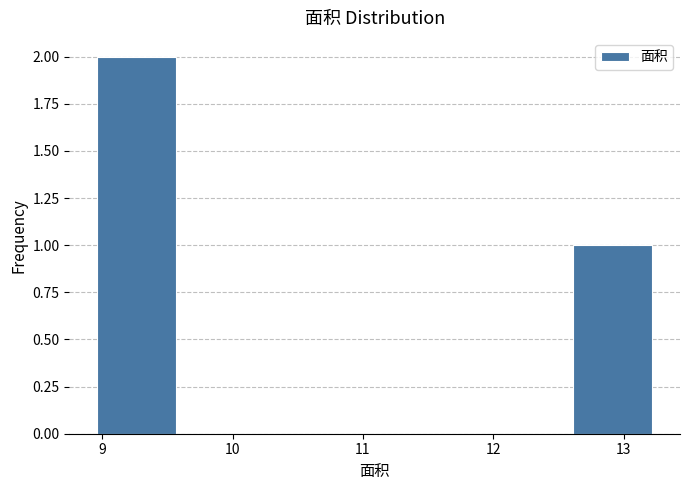

Reading left to right, list every bar in this chart as the range it spans on the x-axis followed by its height. Neither the bar edges nor the heights are printed on the chart, so give them approximately, as read against the axes.

9.0 to 9.6: 2
9.6 to 10.2: 0
10.2 to 10.8: 0
10.8 to 11.4: 0
11.4 to 12.0: 0
12.0 to 12.6: 0
12.6 to 13.2: 1